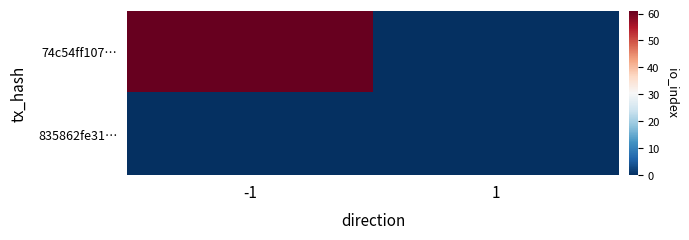

Rank the series by their maximum value, from lowest to highest.

835862fe31…, 74c54ff107…